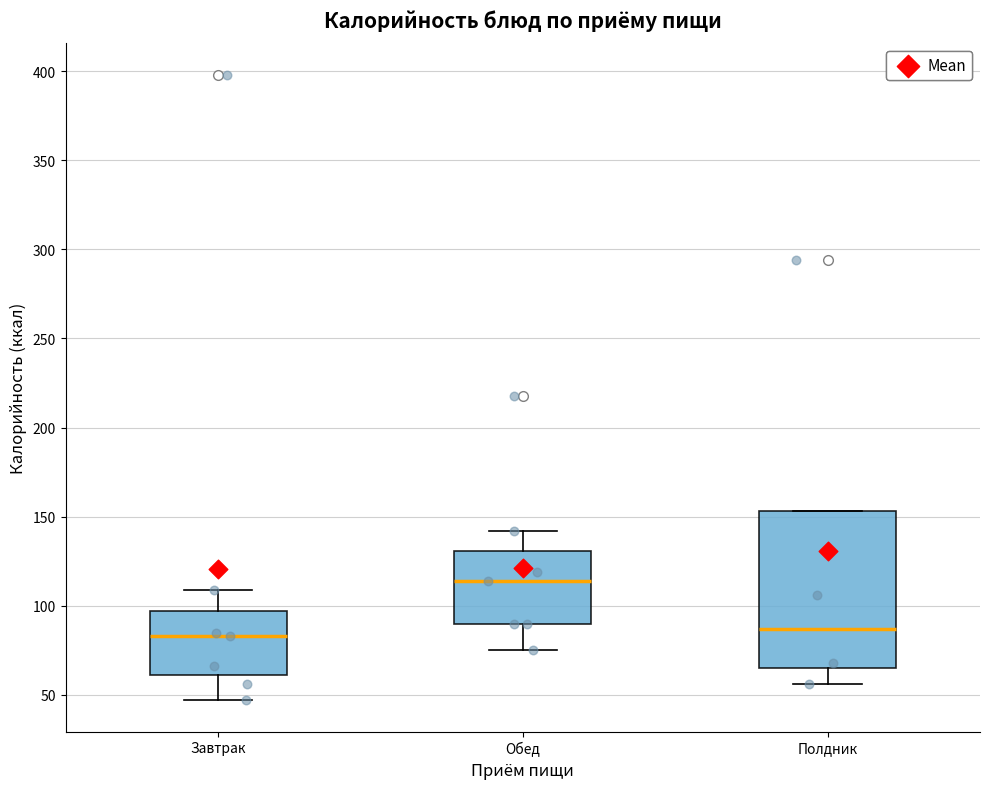

Where does the median line of the box for Завтрак sit on the y-axis? The values are not printed on the chart, so give them approximately, as read against the axis.

85